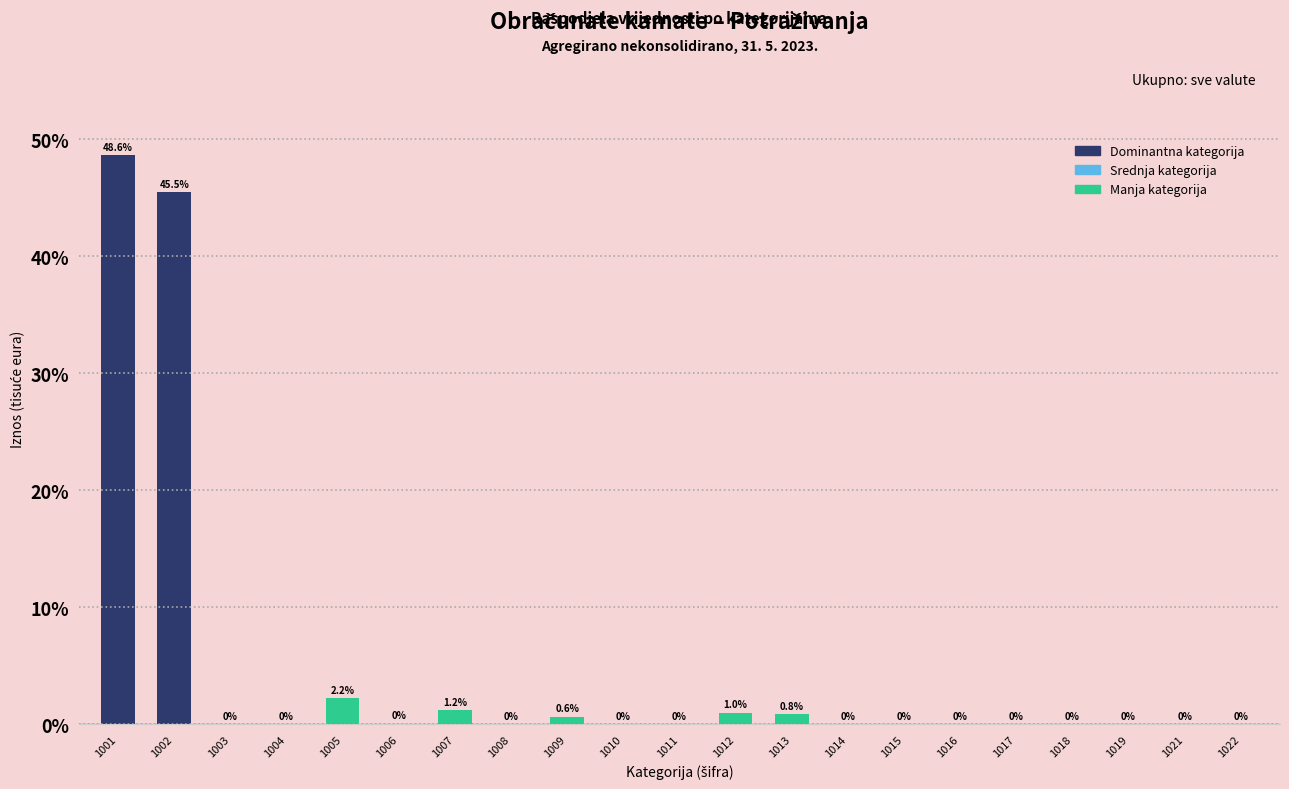

What is the maximum value shown in the chart?

48.6